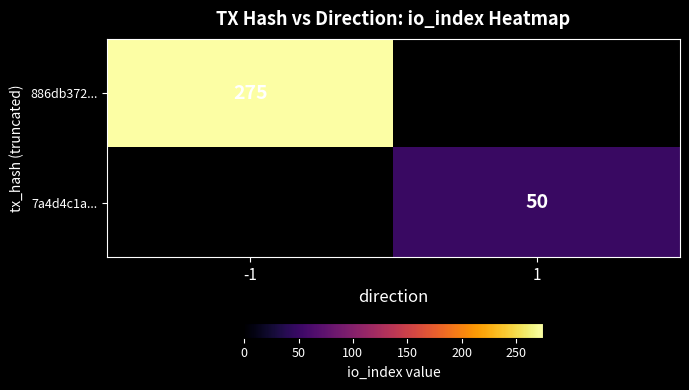

True or false: 7a4d4c1a... has a value of 26 at 1.

False